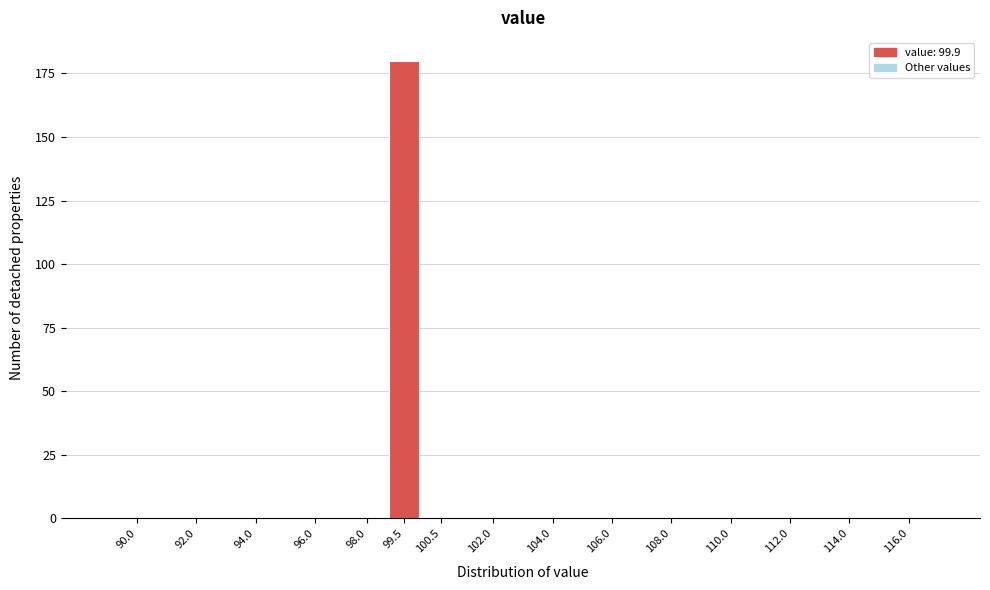

Reading left to right, list all the values displayed in this chart.

90.0=0	92.0=0	94.0=0	96.0=0	98.0=0	99.5=180	100.5=0	102.0=0	104.0=0	106.0=0	108.0=0	110.0=0	112.0=0	114.0=0	116.0=0